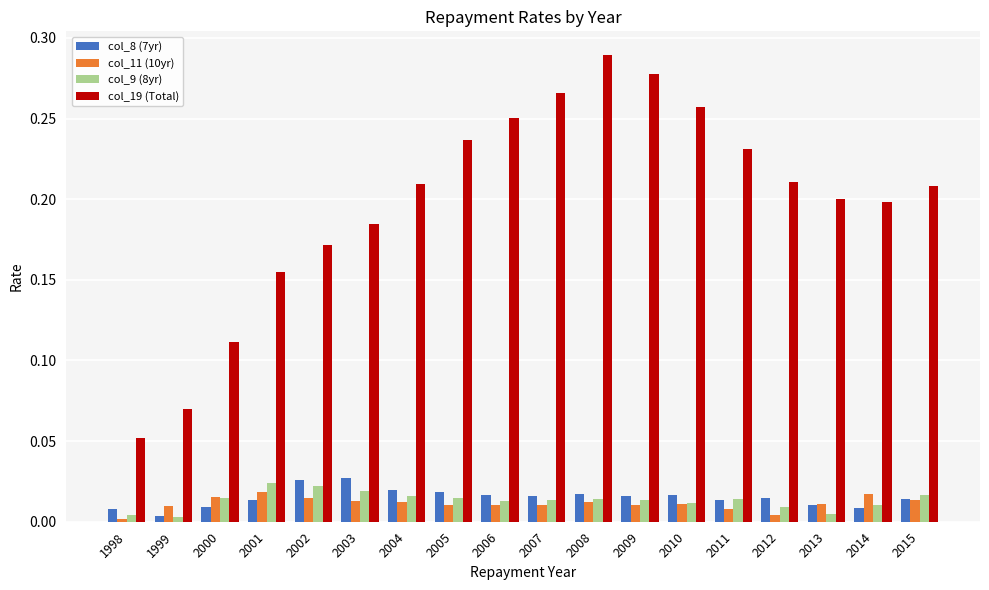

At which category is the sum across all series the highest?

2008